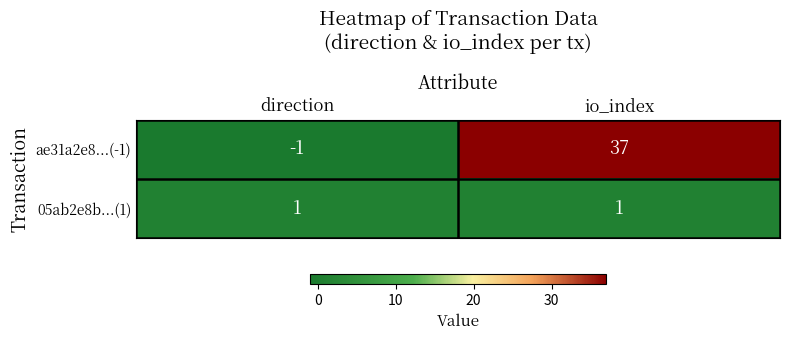

Which series changed the most between direction and io_index?

ae31a2e8...(-1)